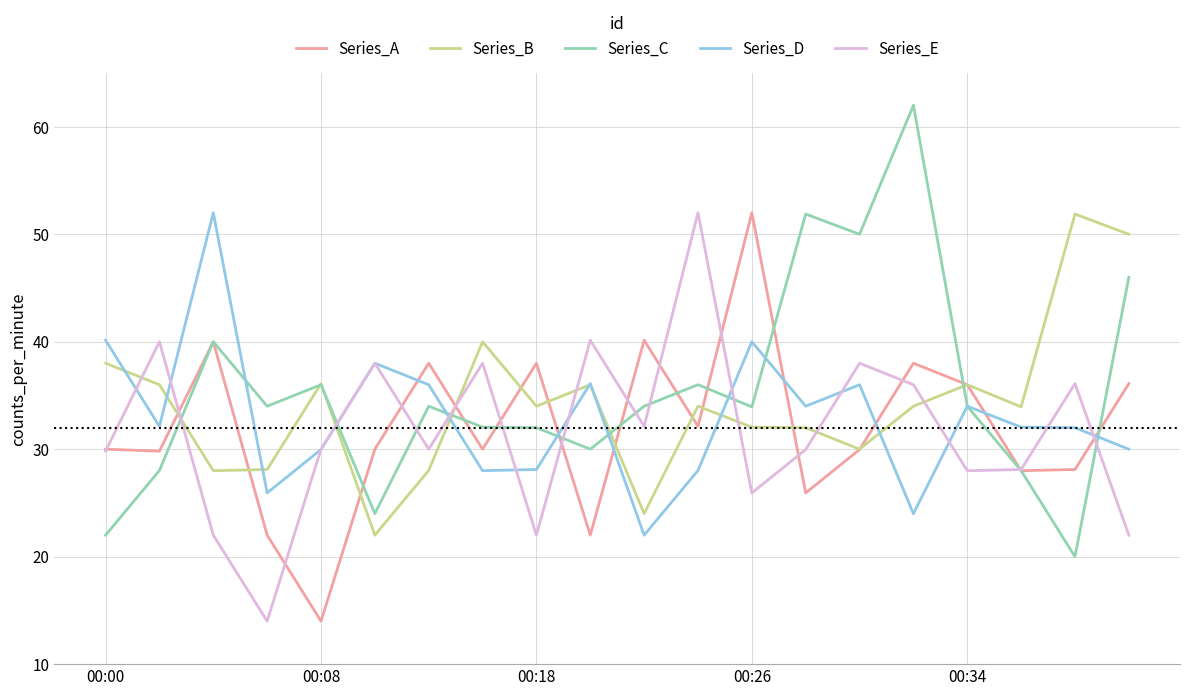

Which series has the widest spread of values?

Series_C